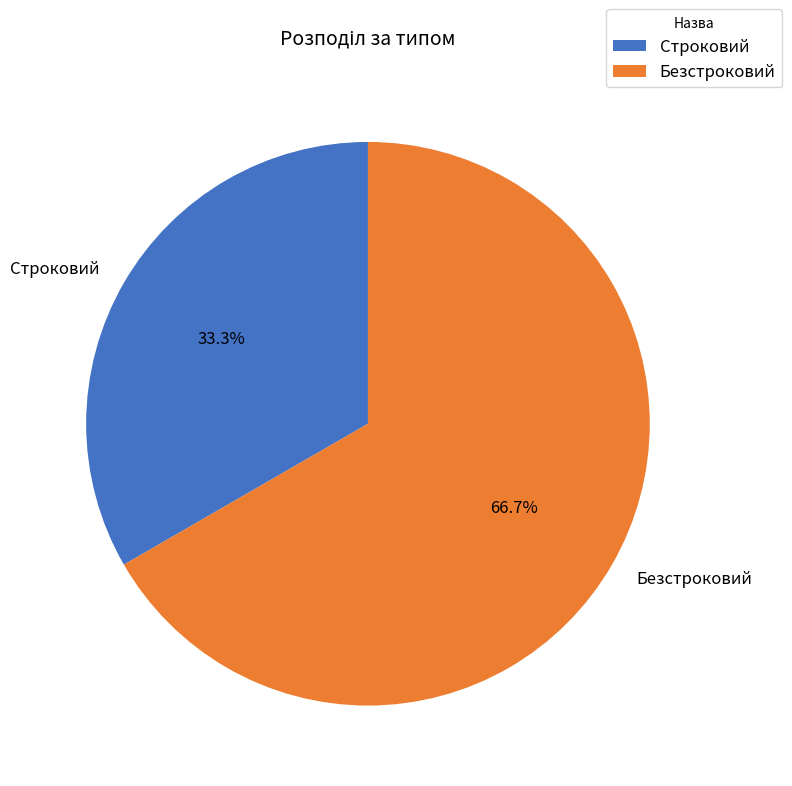

Is it true that Безстроковий is 67% of the pie?

True